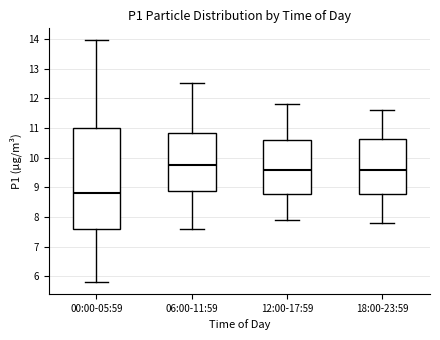

Reading left to right, read every box against the y-axis: the position of its median line, the range the box covers, and the ends of its whiskers. The values are not printed on the chart, so give them approximately, as read against the axis.

00:00-05:59: median 8.8, box 7.6 to 11.0, whiskers 5.8 to 14.0
06:00-11:59: median 9.8, box 8.9 to 10.8, whiskers 7.6 to 12.5
12:00-17:59: median 9.6, box 8.8 to 10.6, whiskers 7.9 to 11.8
18:00-23:59: median 9.6, box 8.8 to 10.6, whiskers 7.8 to 11.6